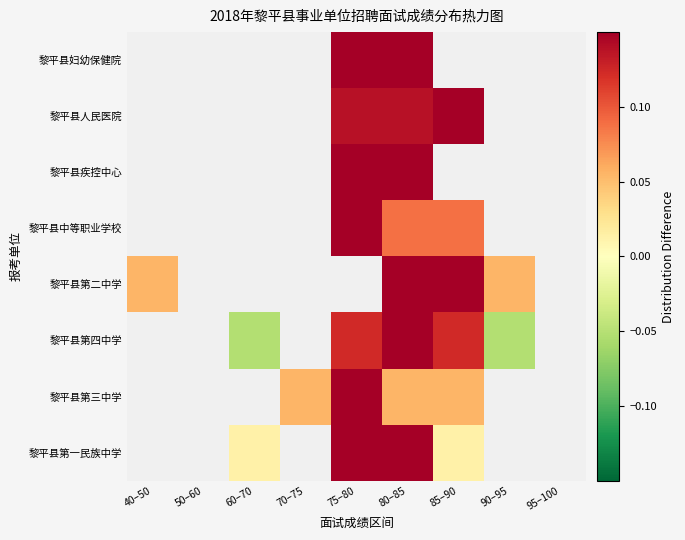

Which has a higher value, 60–70 or 95–100?

60–70